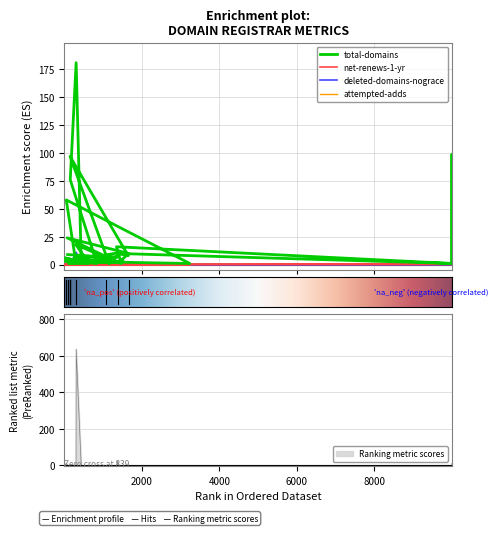

List the series in order of their peak value, lowest first.

net-renews-1-yr, attempted-adds, deleted-domains-nograce, total-domains